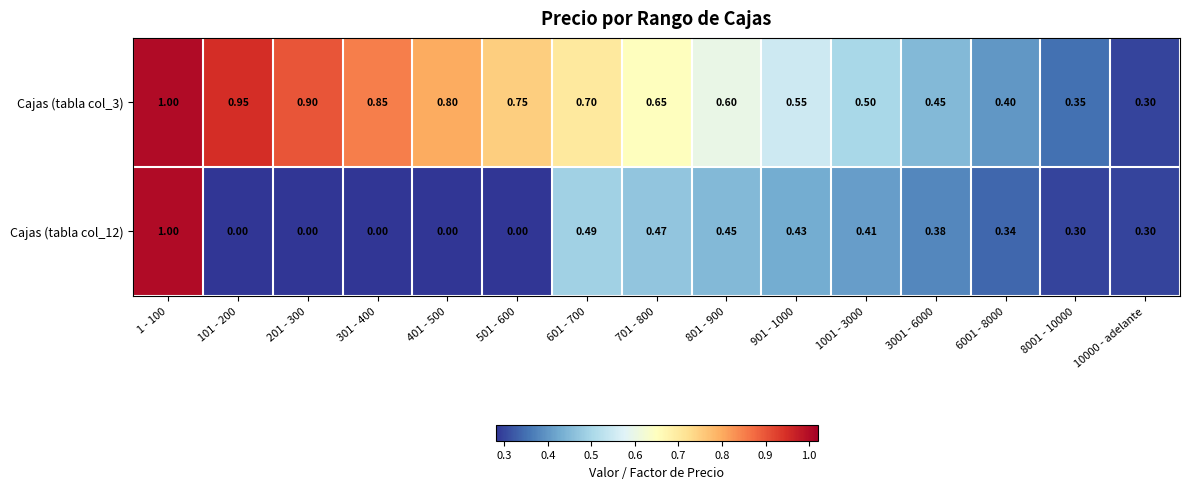

List the series in order of their overall mean, lowest first.

Cajas (tabla col_12), Cajas (tabla col_3)